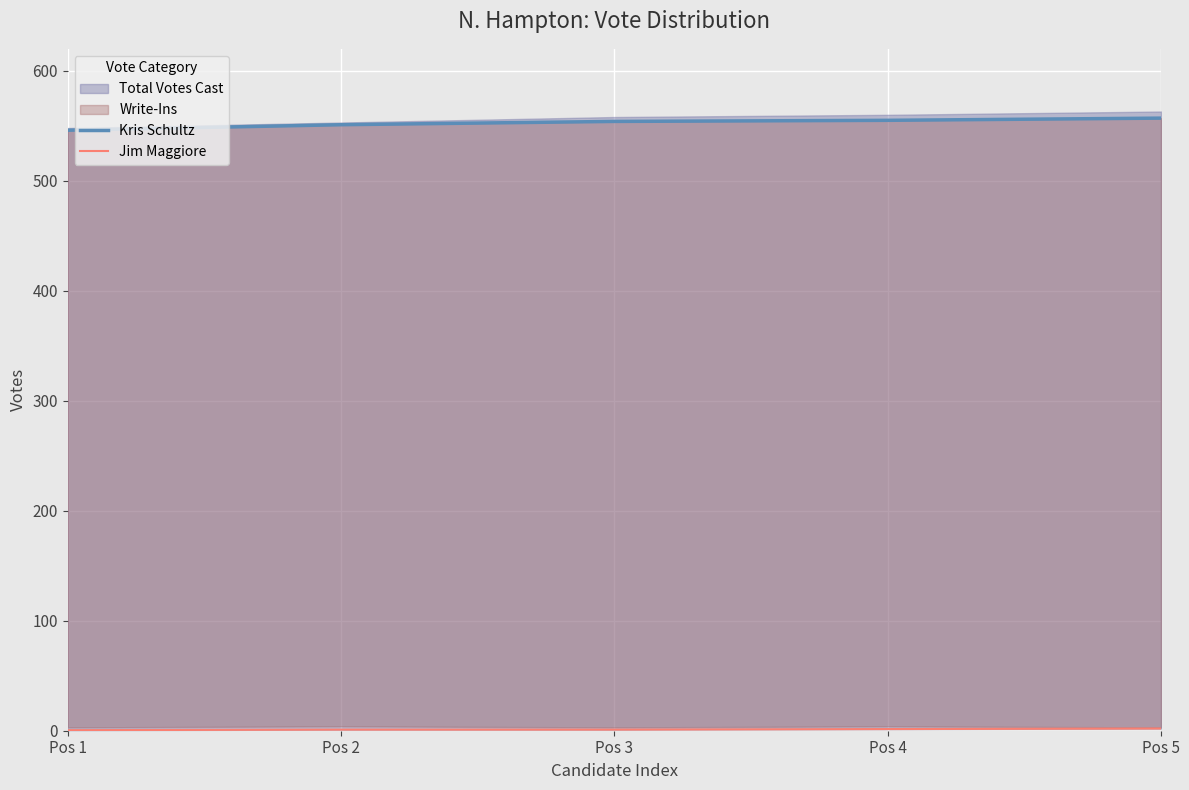

What is the value of the Jim Maggiore point at the 4th from the left?

1.5